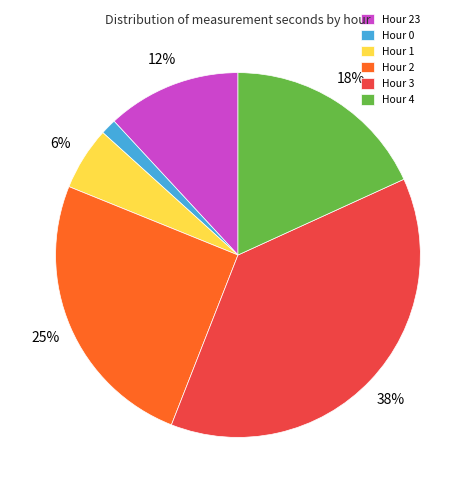

What percentage is the Hour 3 slice, to the nearest percent?

38%